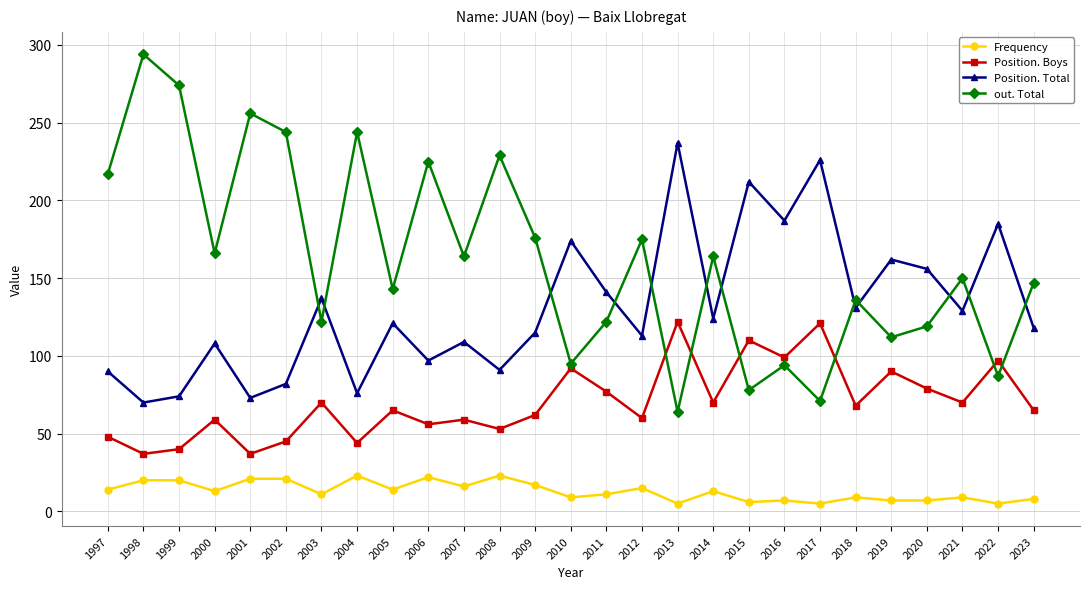

Which label corresponds to the largest value in the chart?

1998